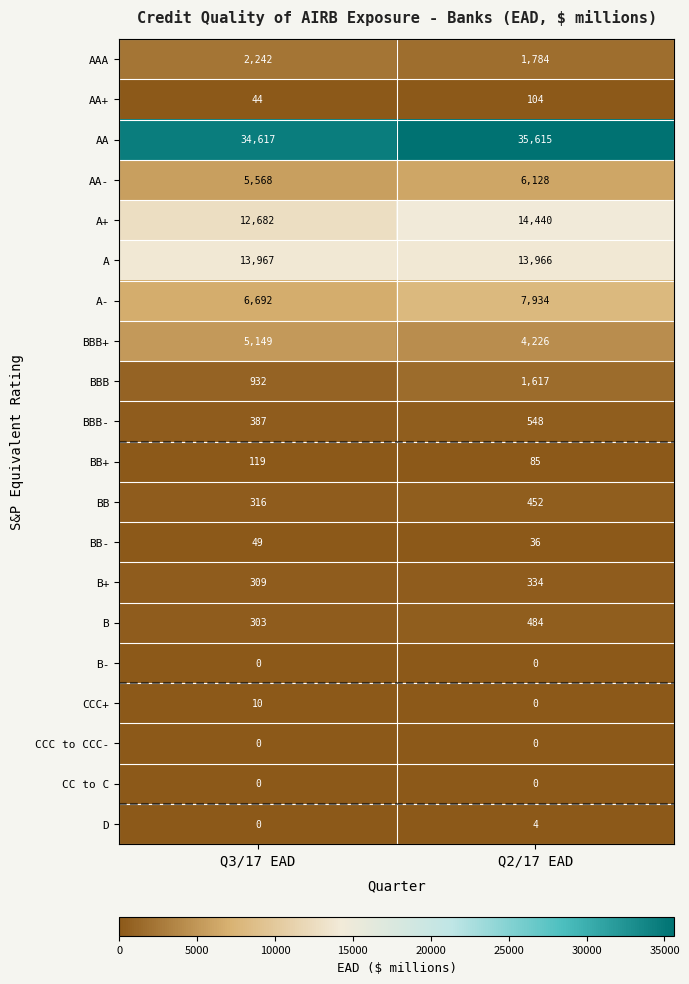

Which series has the largest range (max minus min)?

A+